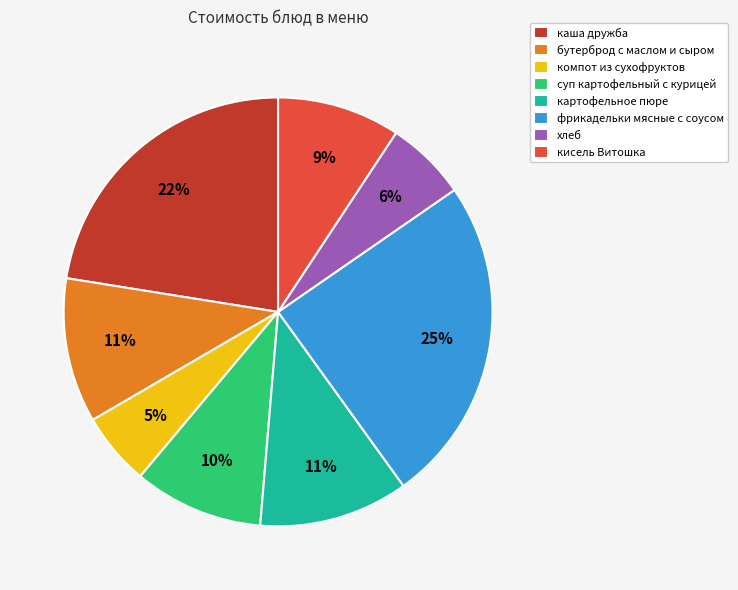

Count the number of slices in the pie.

8